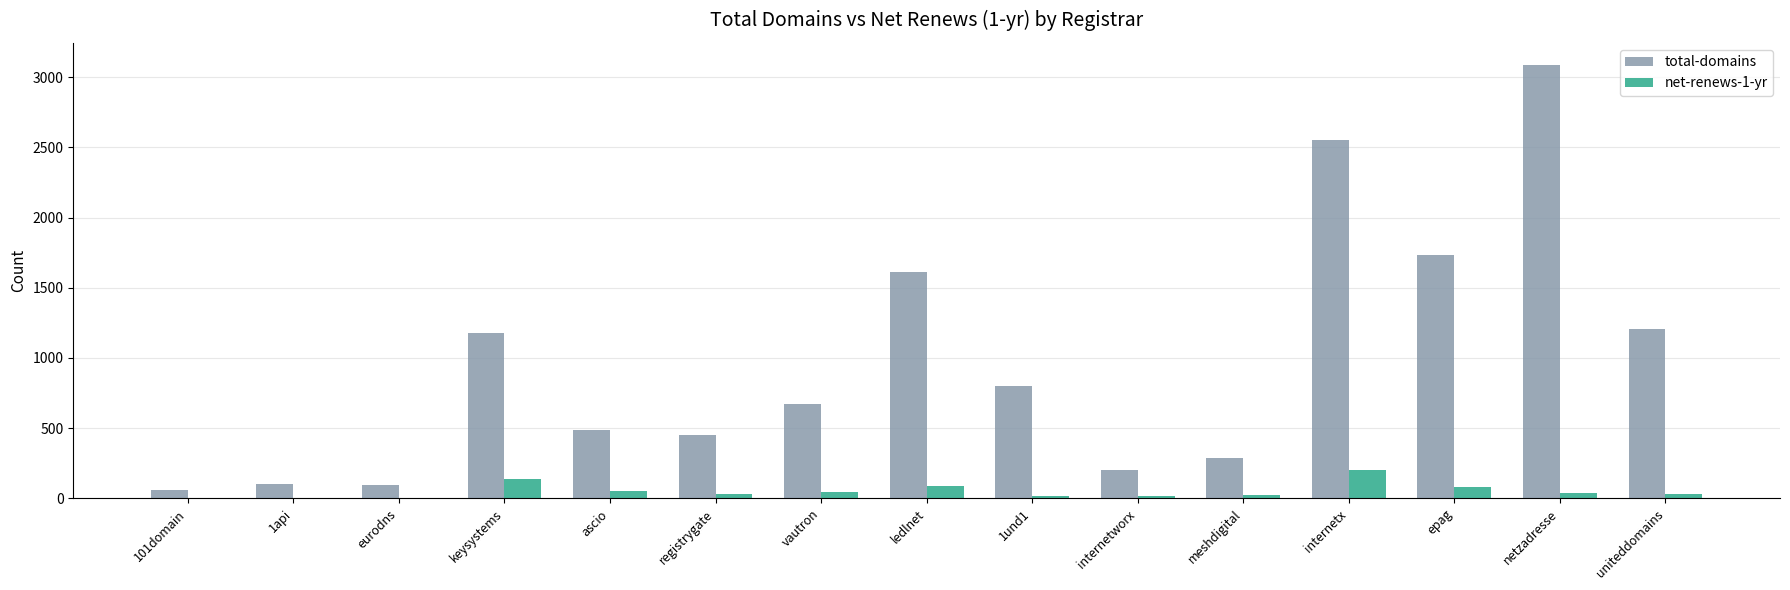

What is the sum of all total-domains values?

14515